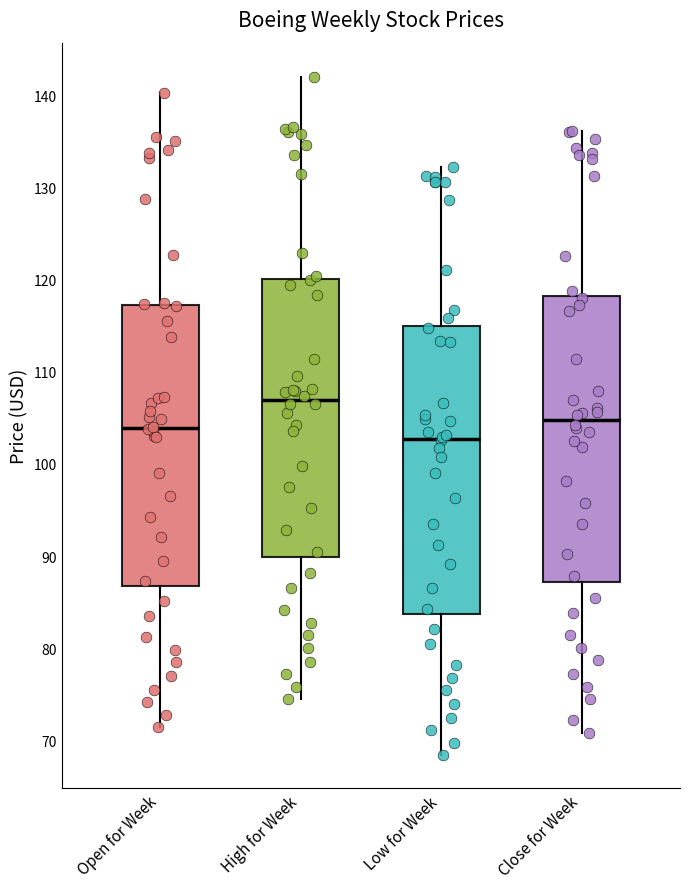

Which box has the highest median line?

High for Week